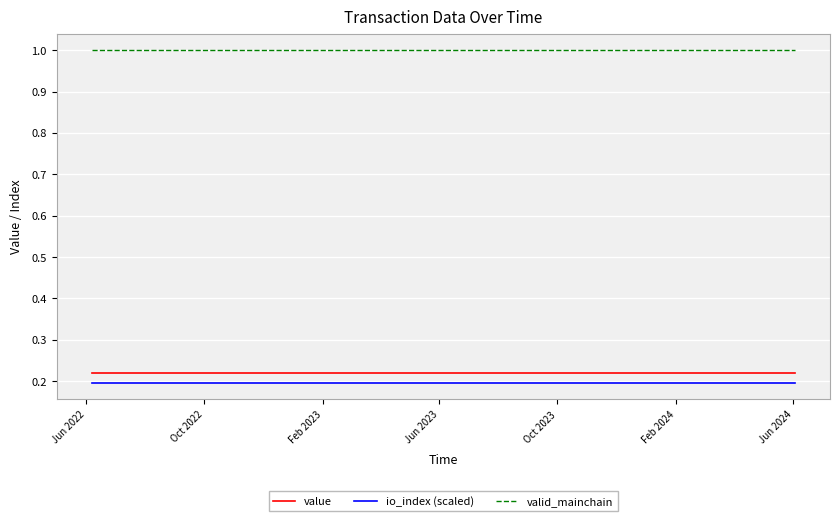

Is this an area chart (filled region under the line)?

No